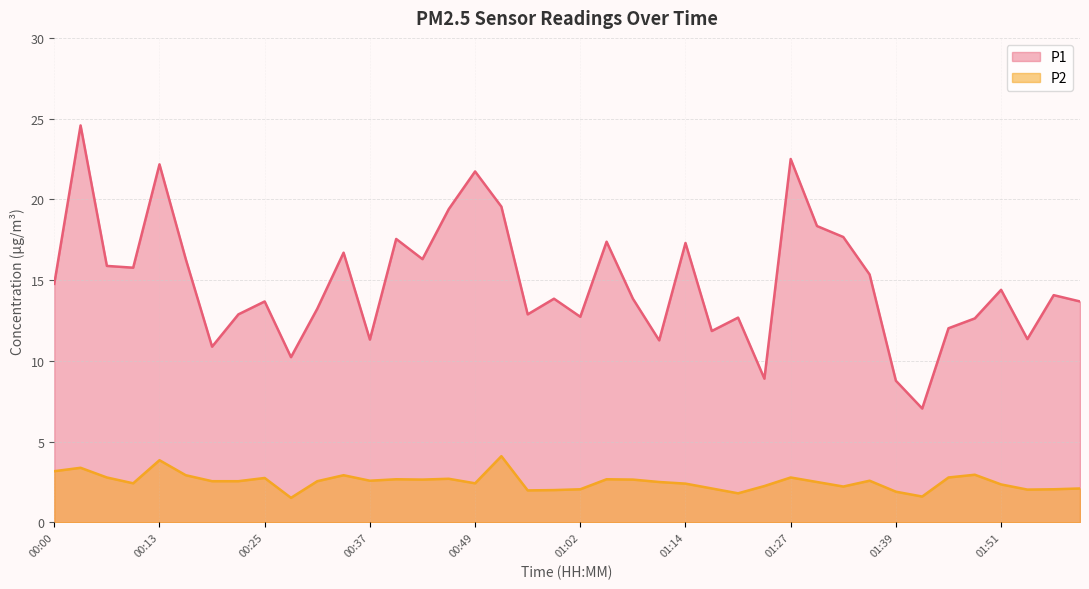

True or false: P1 and P2 cross at least once.

False